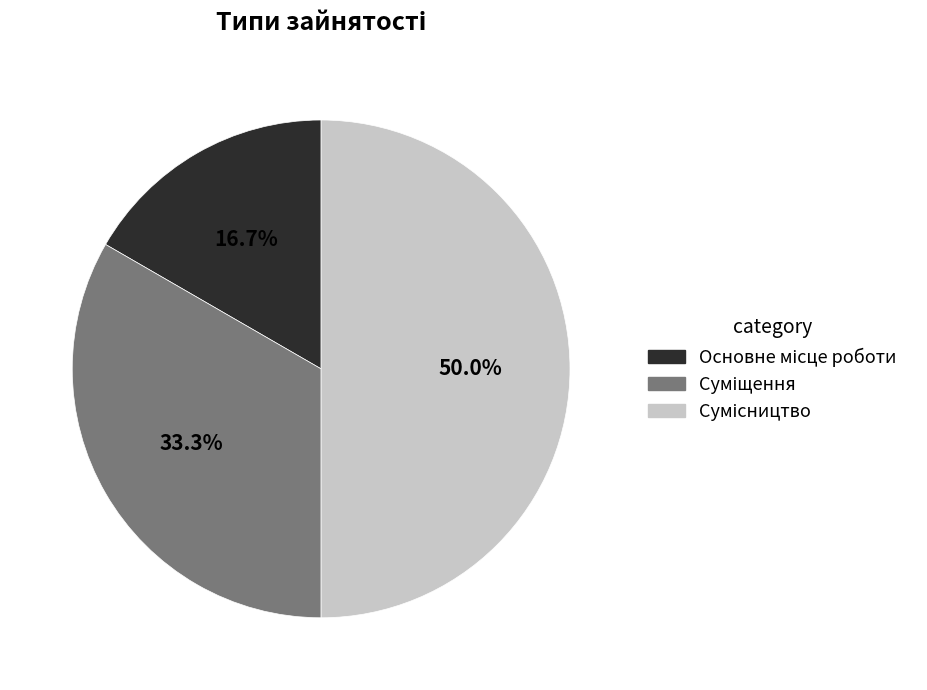

Count the number of slices in the pie.

3